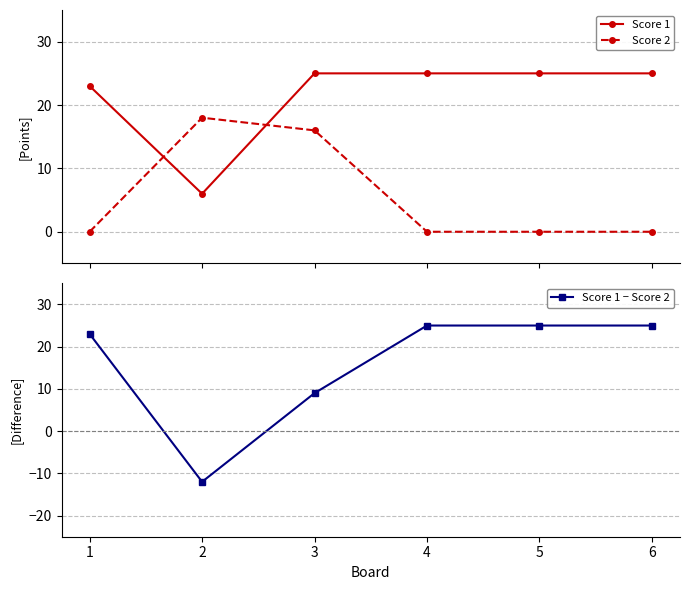

What is the difference between the highest and lowest values at 4?

25